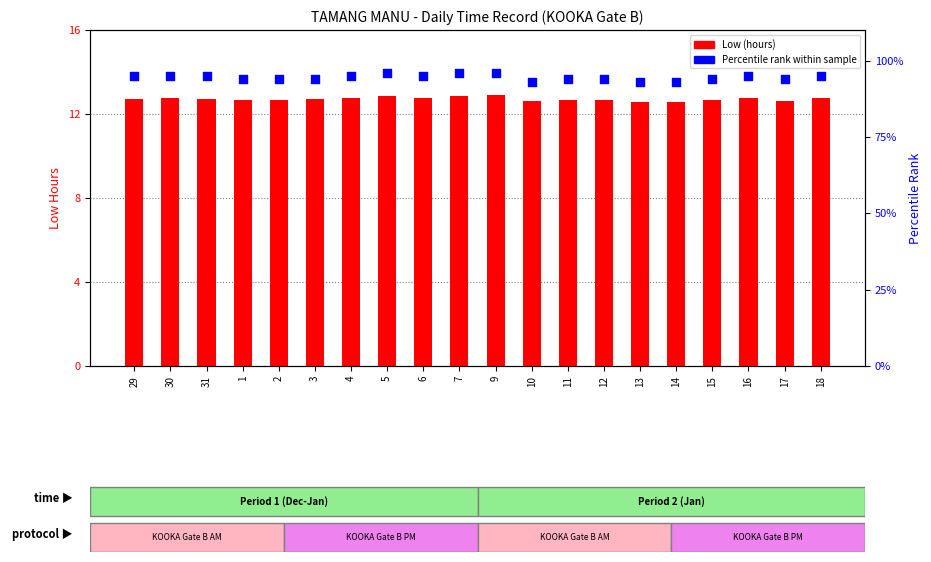

What is the total value across all series at 2?

106.7